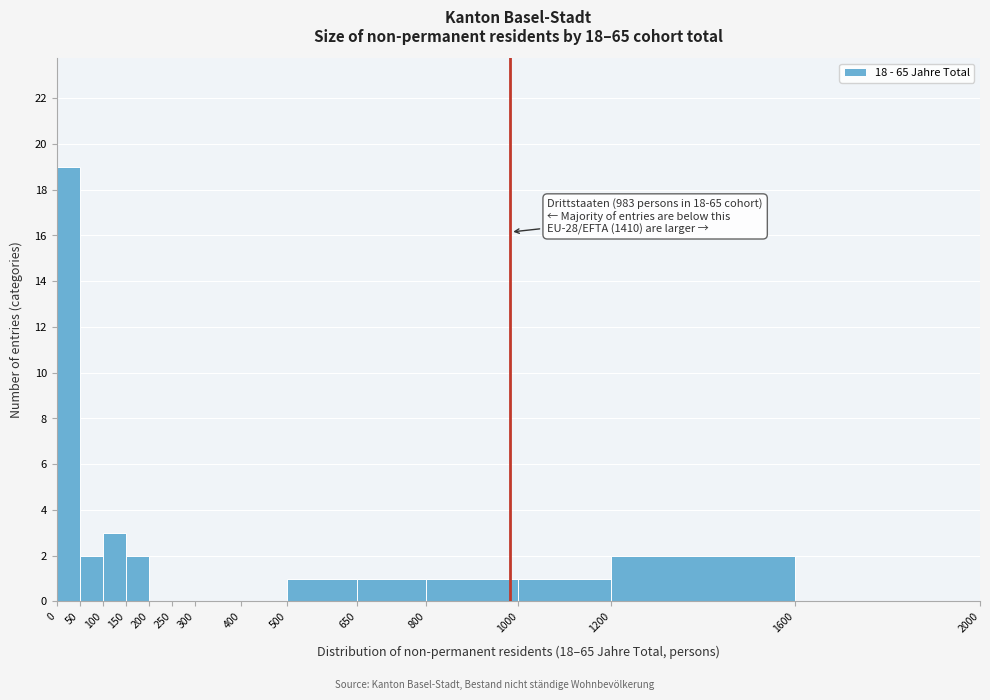

Which range on the x-axis has the tallest bar?

0 to 50